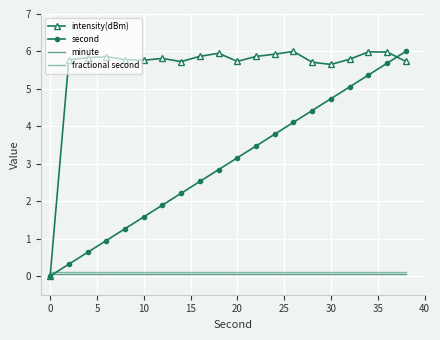

How many series are shown in this chart?

4